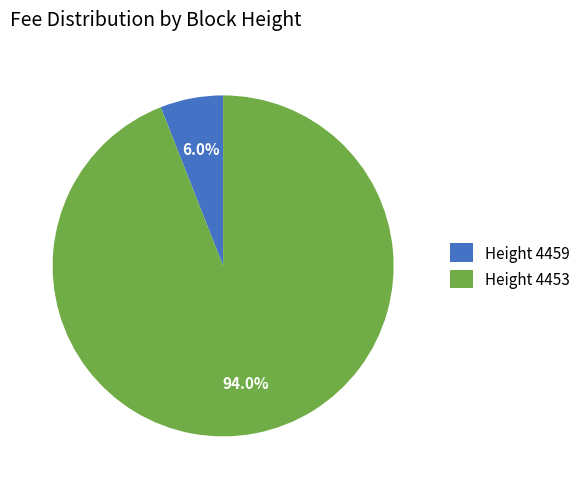

Is there any slice that represents more than half of the pie?

Yes